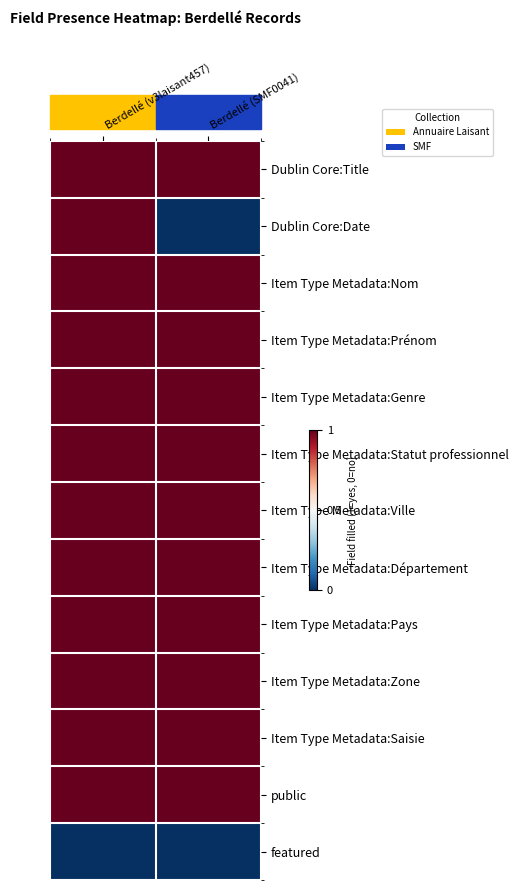

At which category is the sum across all series the highest?

Berdellé (v3laisant457)